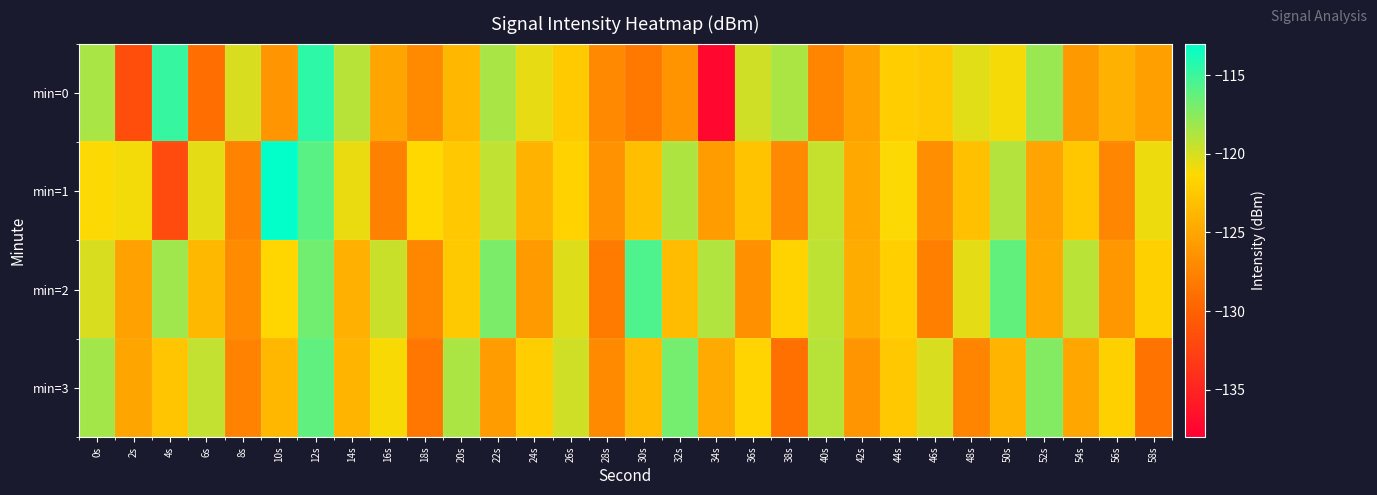

At which category is the sum across all series the highest?

12s